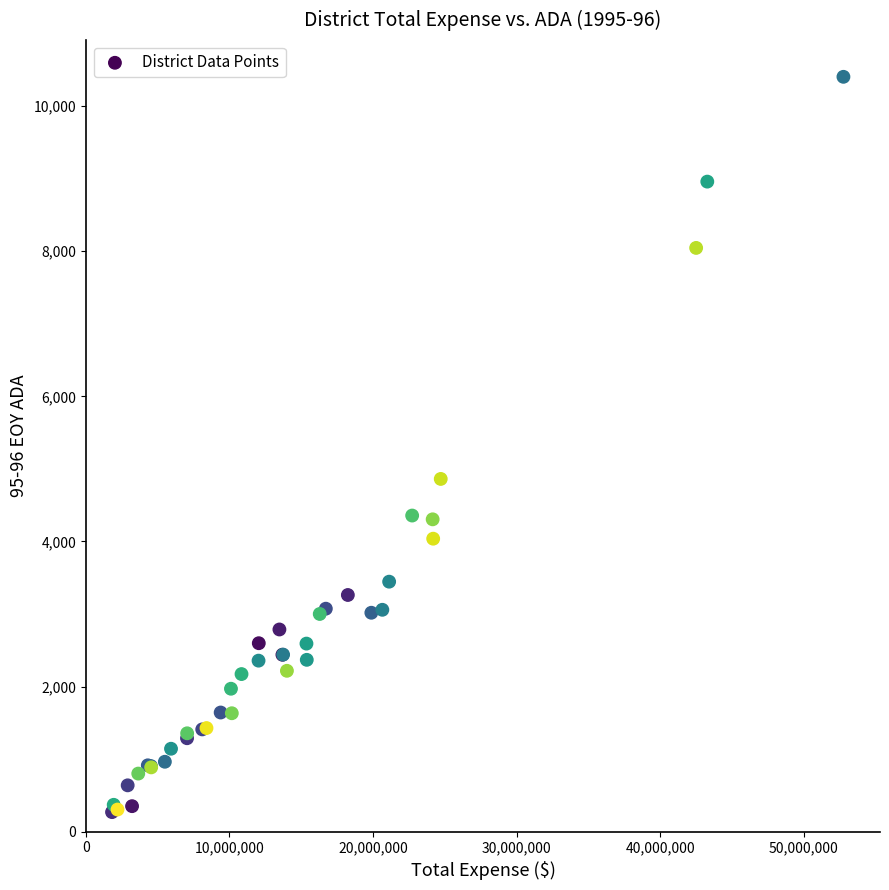

What Y value in the scatter plot is closest to 5336?

4862.0